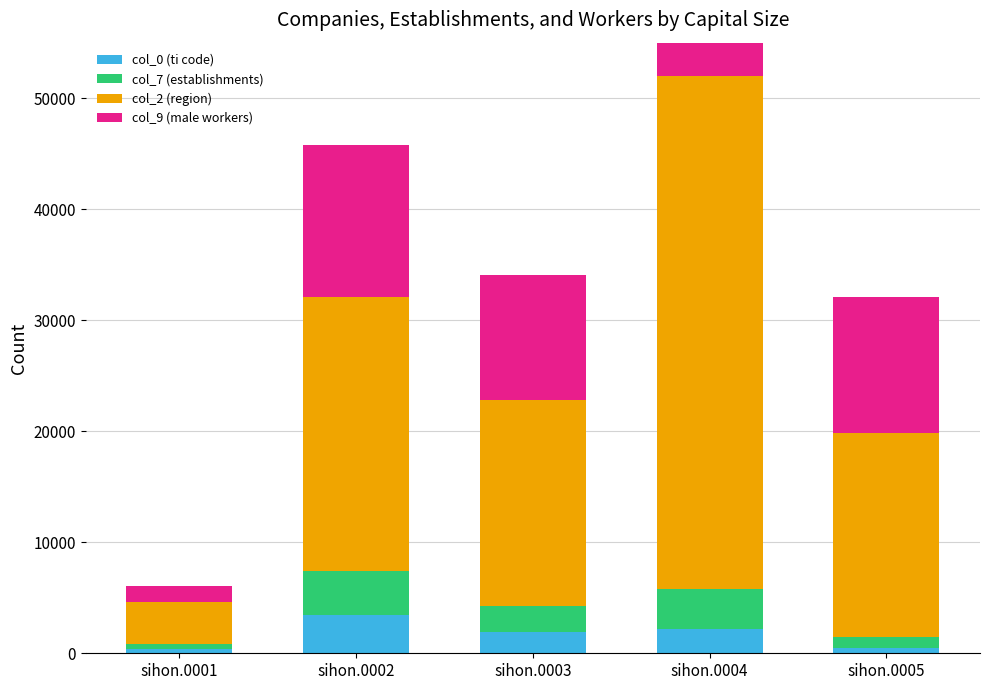

What is the value of the col_7 (establishments) bar at the 3rd from the left?

2366